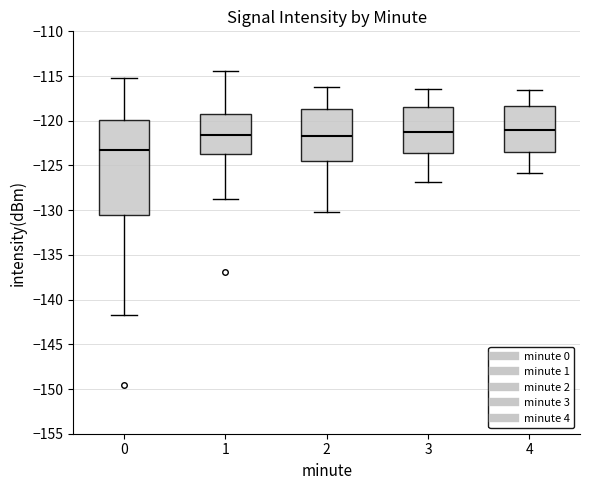

Which box is the tallest, from its lower edge to its upper edge?

0